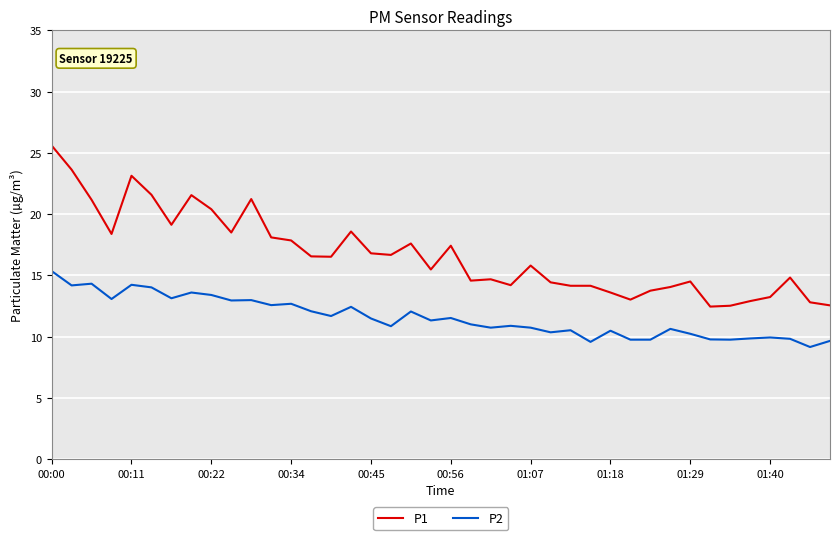

Rank the series by their maximum value, from highest to lowest.

P1, P2